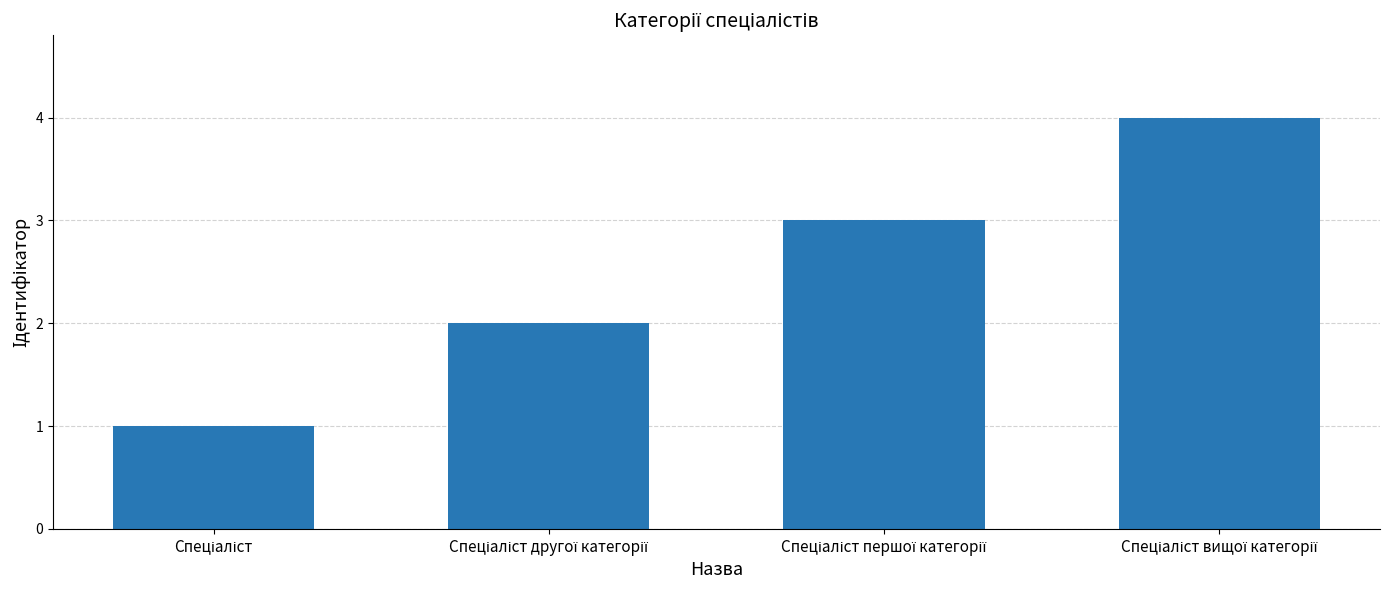

What is the difference between the maximum and minimum values?

3